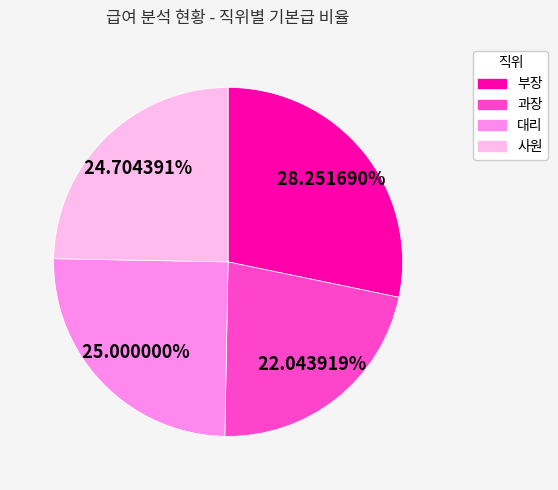

Is there a majority slice in this chart?

No